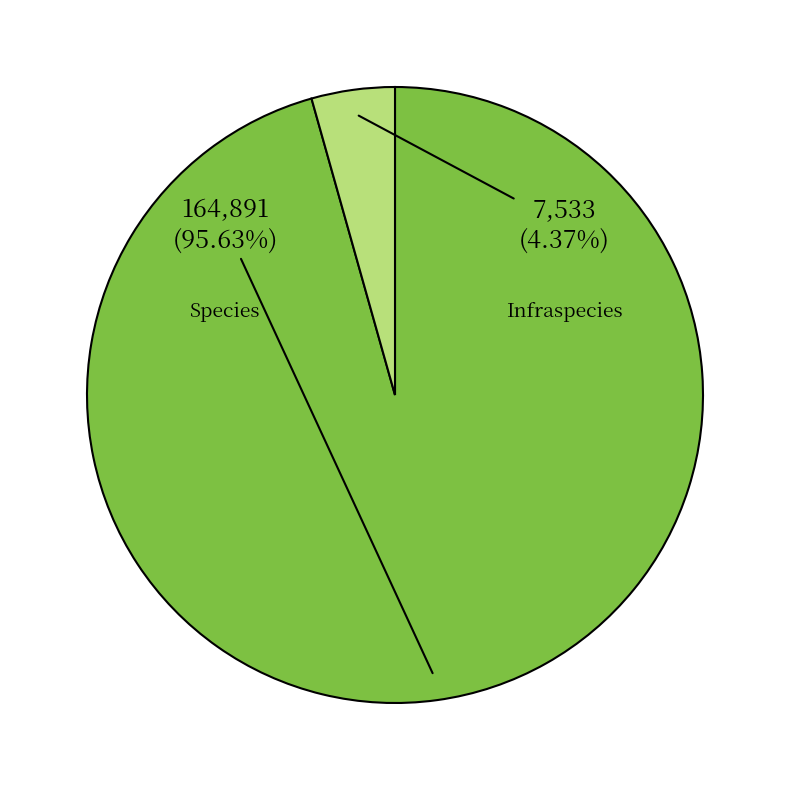

What percentage is NOT represented by Infraspecies?

95.6%